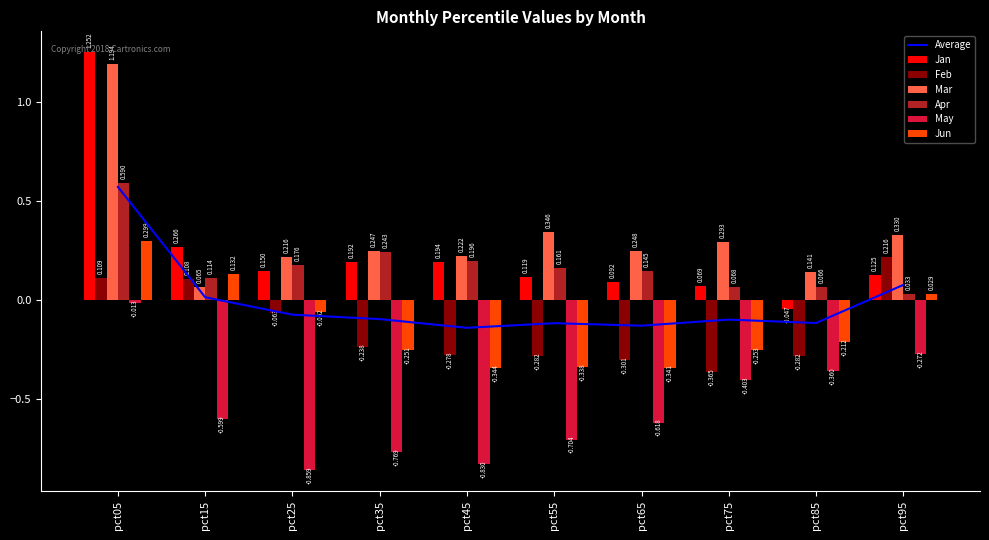

Reading left to right, what are all the values shown in this chart?

Jan: 1.3	0.3	0.1	0.2	0.2	0.1	0.1	0.1	-0.0	0.1
Feb: 0.1	0.1	-0.1	-0.2	-0.3	-0.3	-0.3	-0.4	-0.3	0.2
Mar: 1.2	0.1	0.2	0.2	0.2	0.3	0.2	0.3	0.1	0.3
Apr: 0.6	0.1	0.2	0.2	0.2	0.2	0.1	0.1	0.1	0.0
May: -0.0	-0.6	-0.9	-0.8	-0.8	-0.7	-0.6	-0.4	-0.4	-0.3
Jun: 0.3	0.1	-0.1	-0.3	-0.3	-0.3	-0.3	-0.3	-0.2	0.0